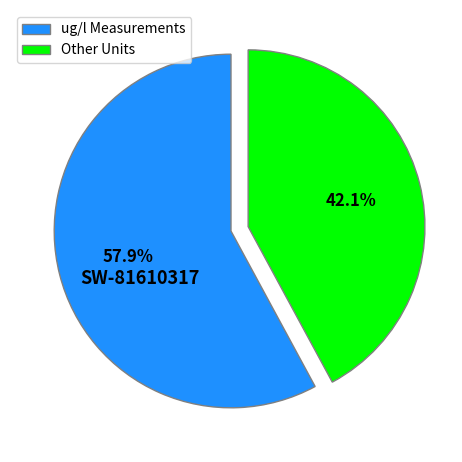

Is there any slice that represents more than half of the pie?

Yes